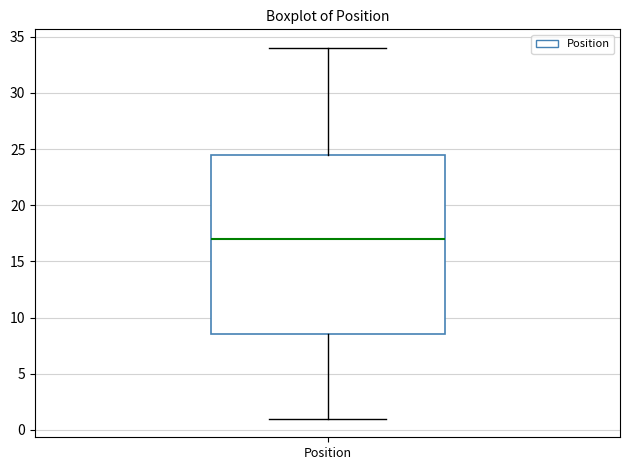

Where does the median line of the box for Position sit on the y-axis? The values are not printed on the chart, so give them approximately, as read against the axis.

17.0